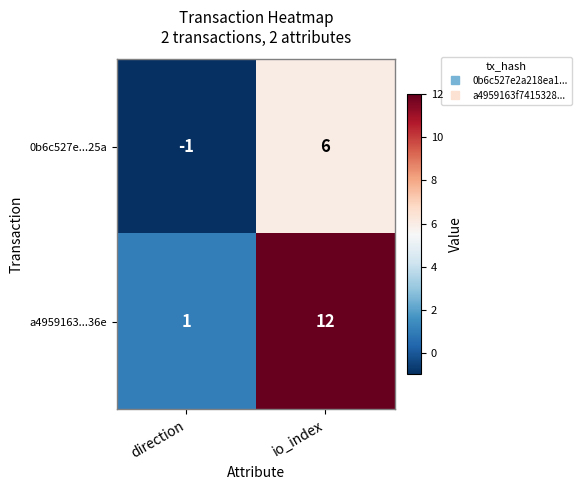

True or false: a4959163...36e has a value of 1 at direction.

True